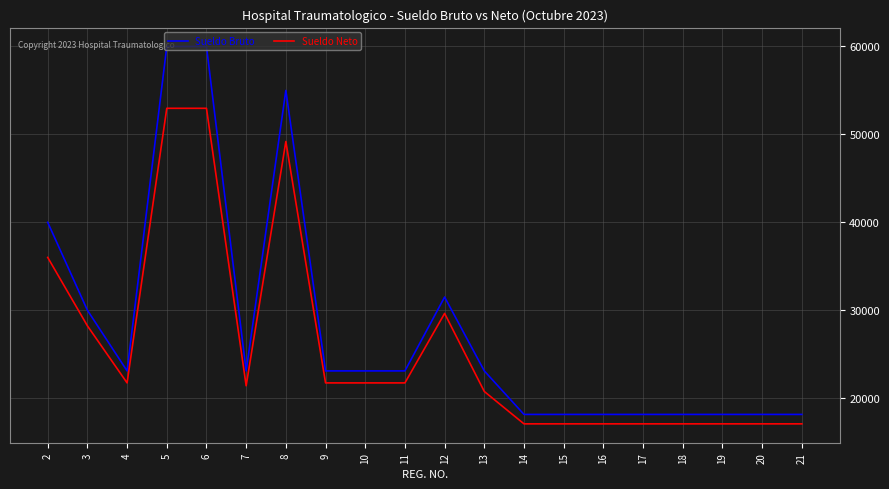

List the series in order of their peak value, lowest first.

Sueldo Neto, Sueldo Bruto